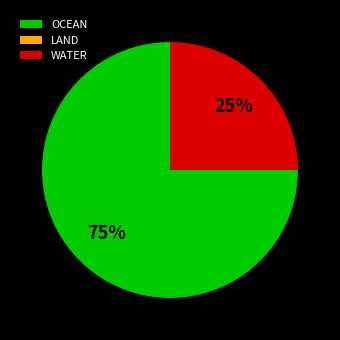

What is the largest slice in the pie chart?

OCEAN